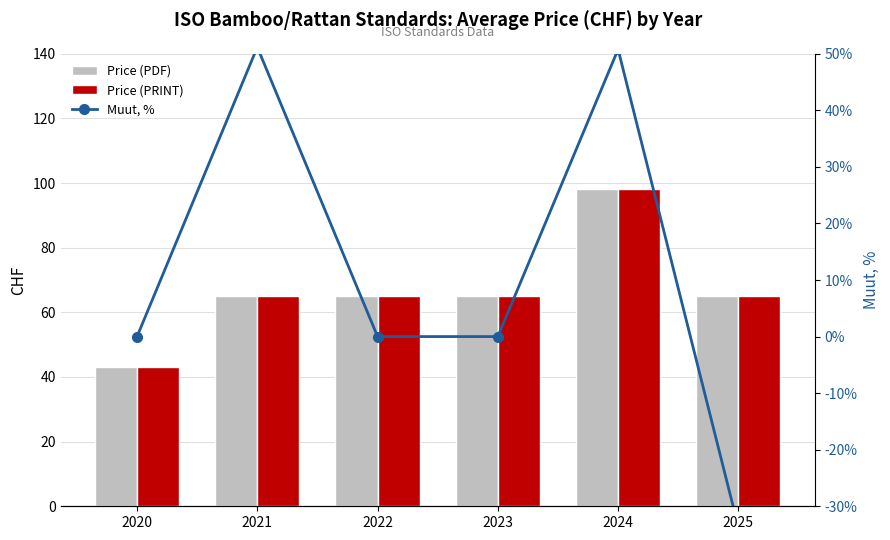

Rank the series by their maximum value, from lowest to highest.

Muut, %, Price (PDF), Price (PRINT)